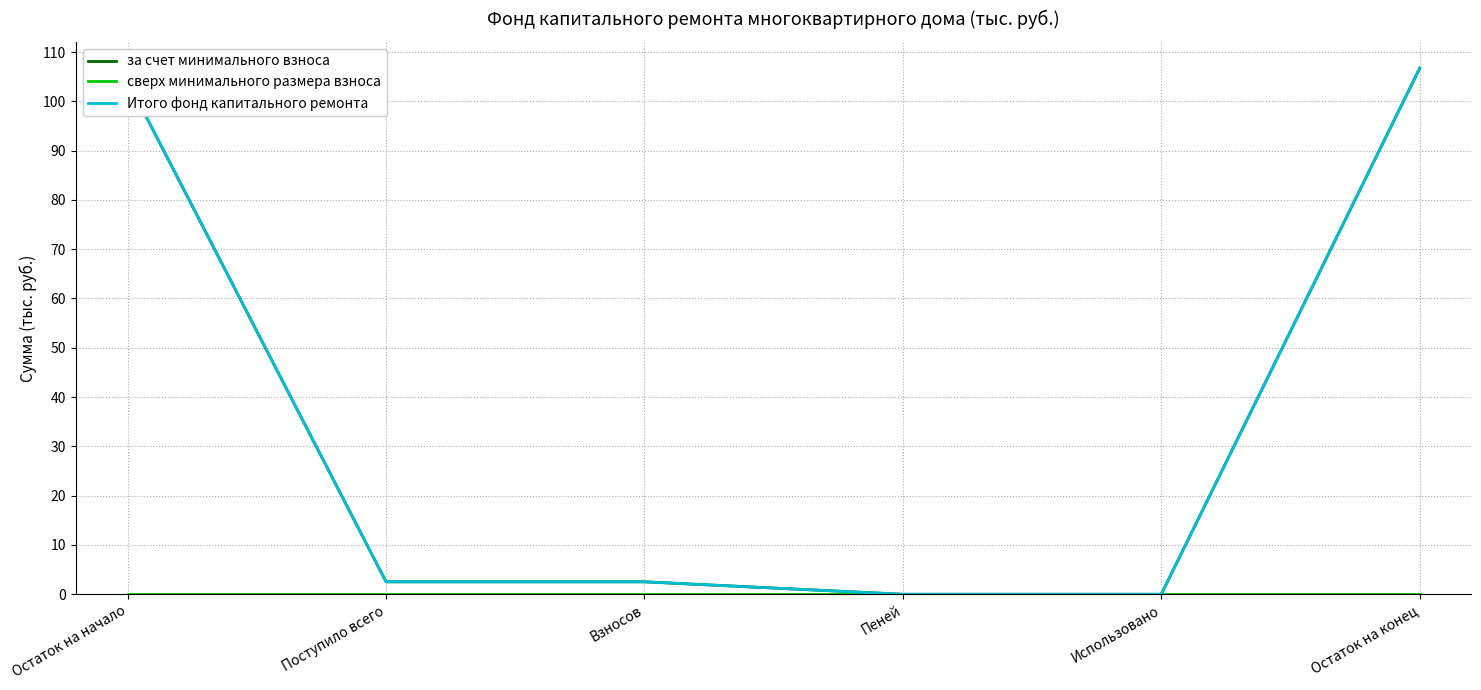

Does the chart have visible grid lines?

Yes